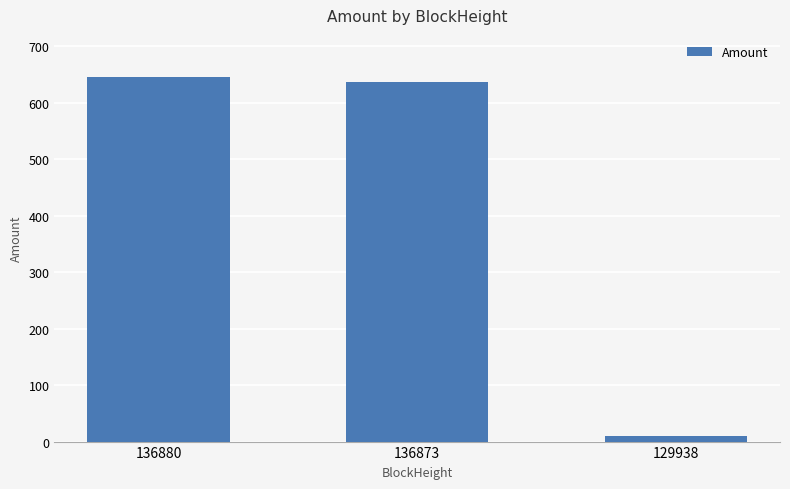

Reading left to right, transcribe all the data shown in this chart.

644.9	635.9	10.0